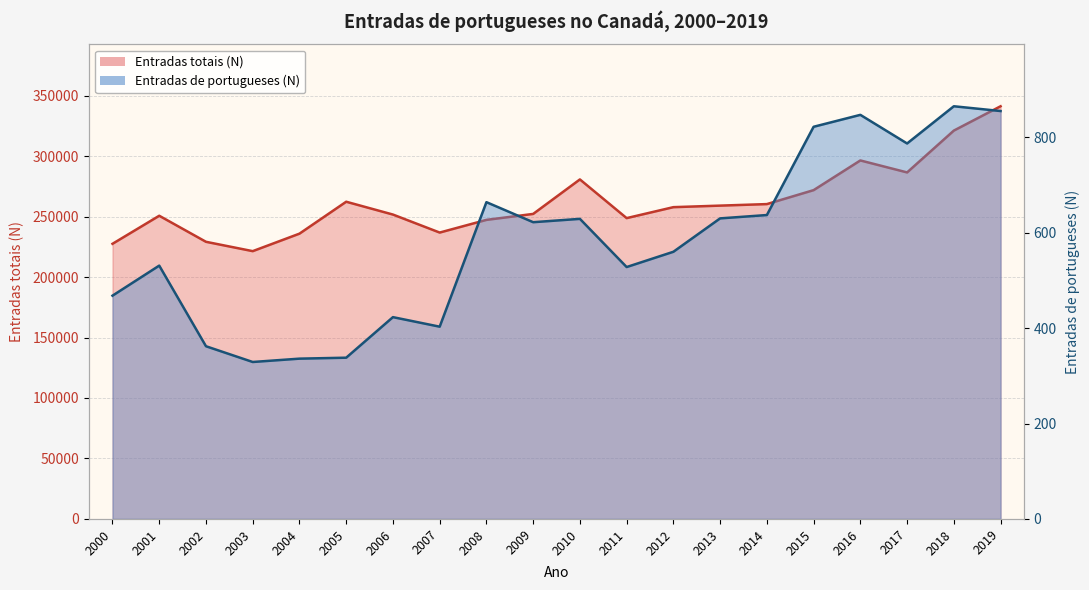

True or false: Entradas de portugueses (N) has a value of 336 at 2004.

True